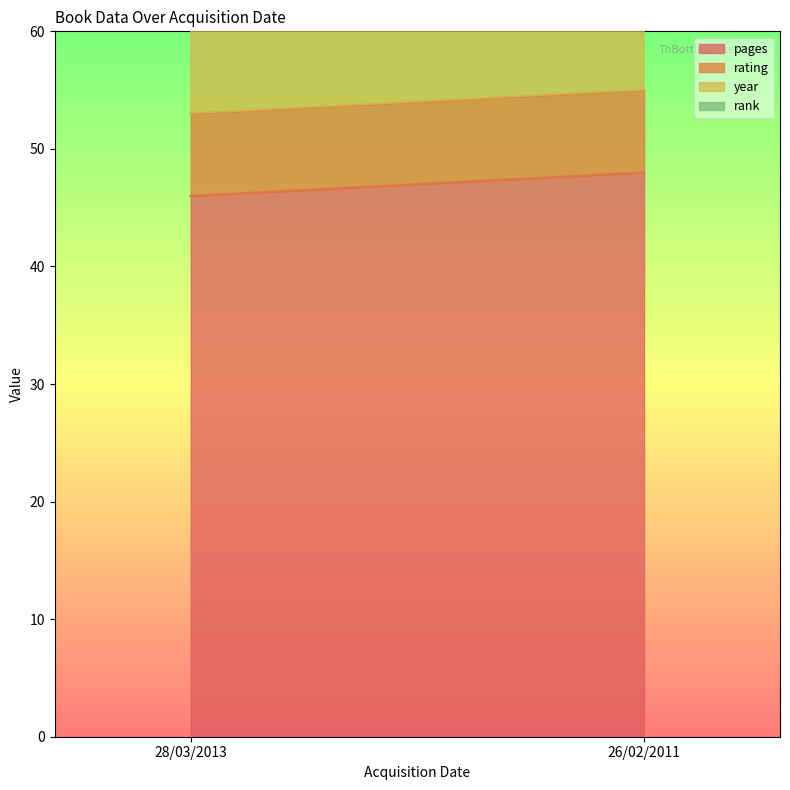

What is the average value of the rating series?

7